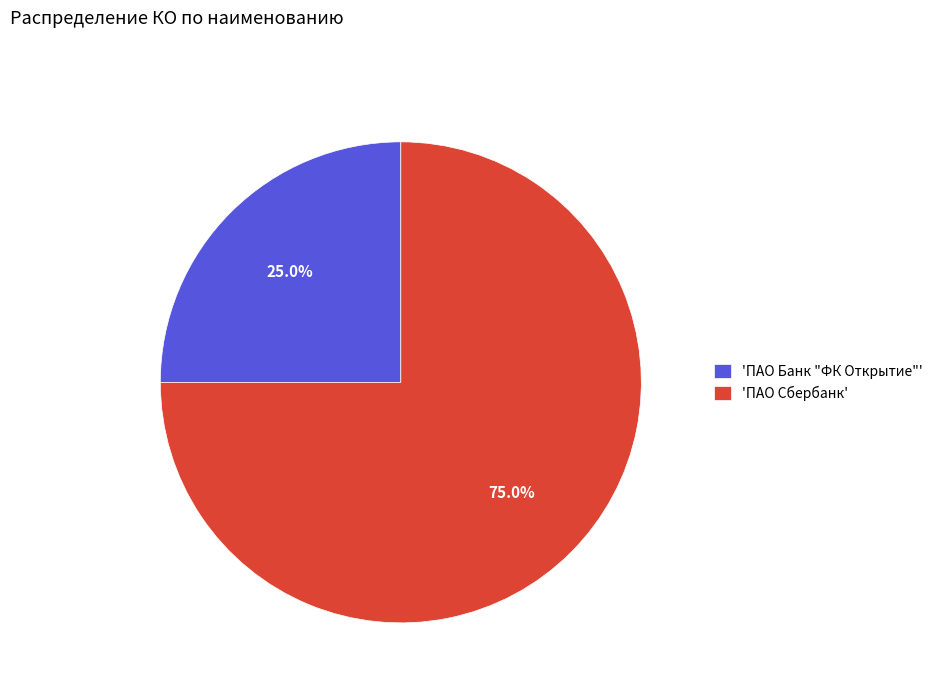

Approximately how many times larger is the value at 'ПАО Сбербанк' compared to 'ПАО Банк "ФК Открытие"'?

3.0